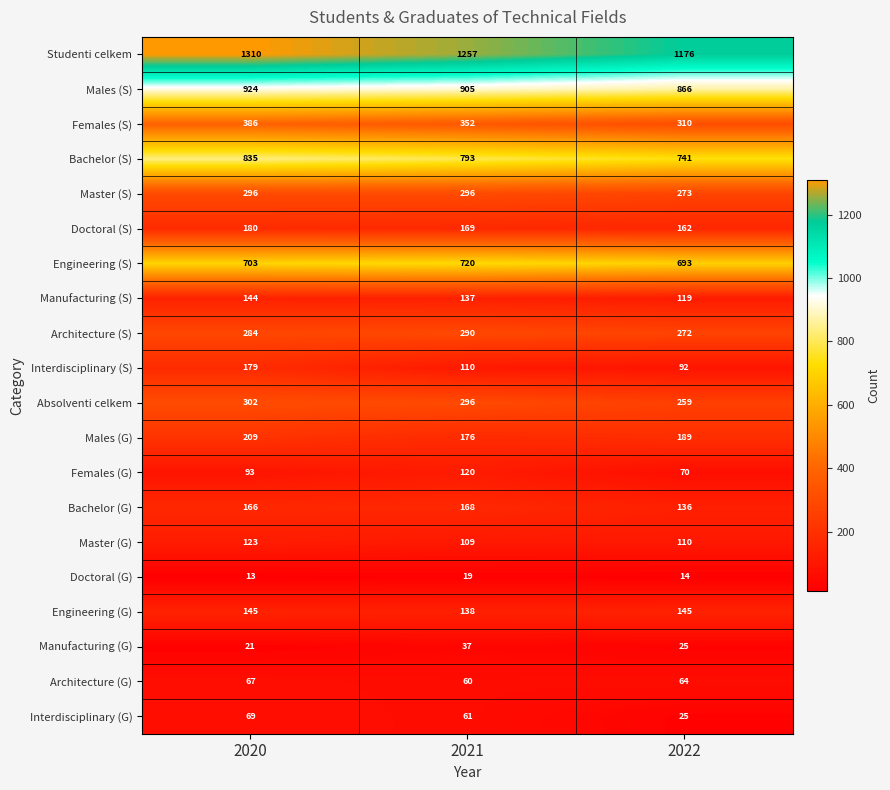

What is the greatest value displayed?

1310